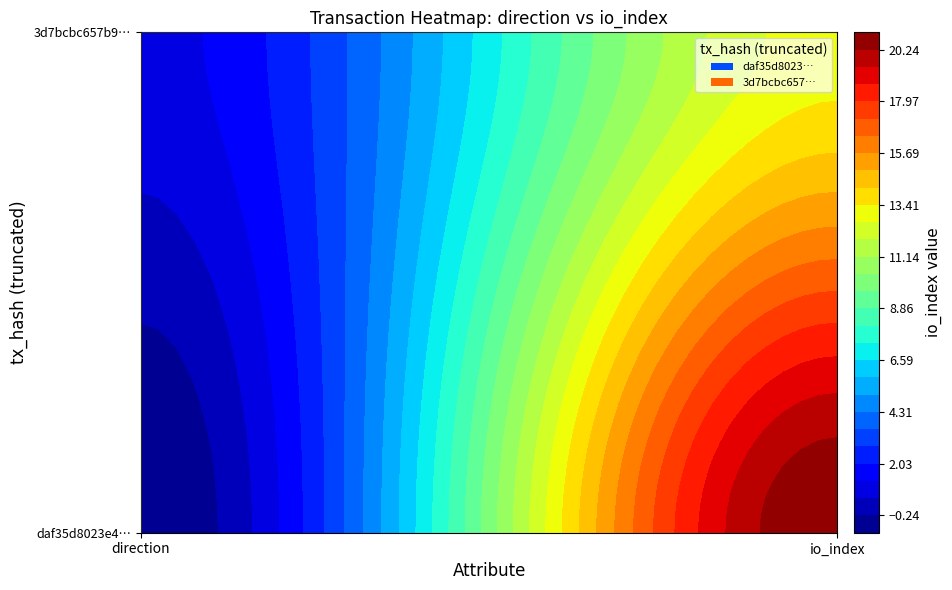

Which category has the highest value across all series?

1